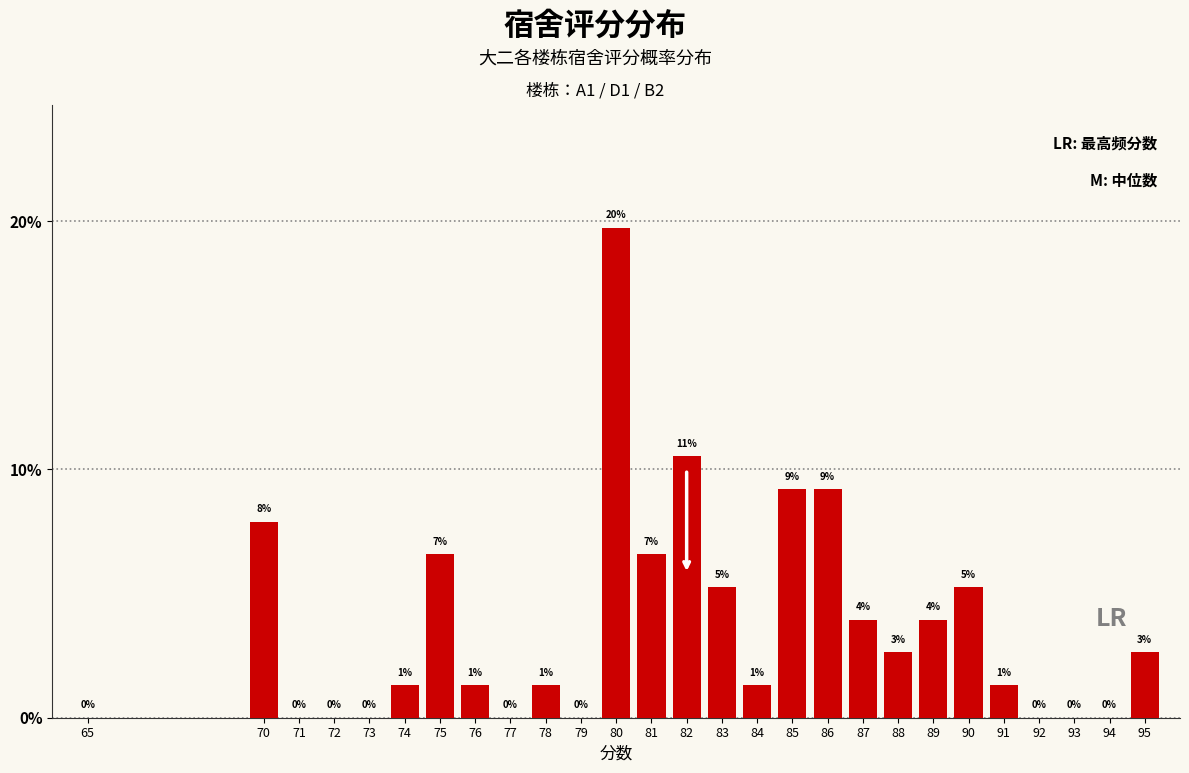

Does the chart contain stacked bars?

No